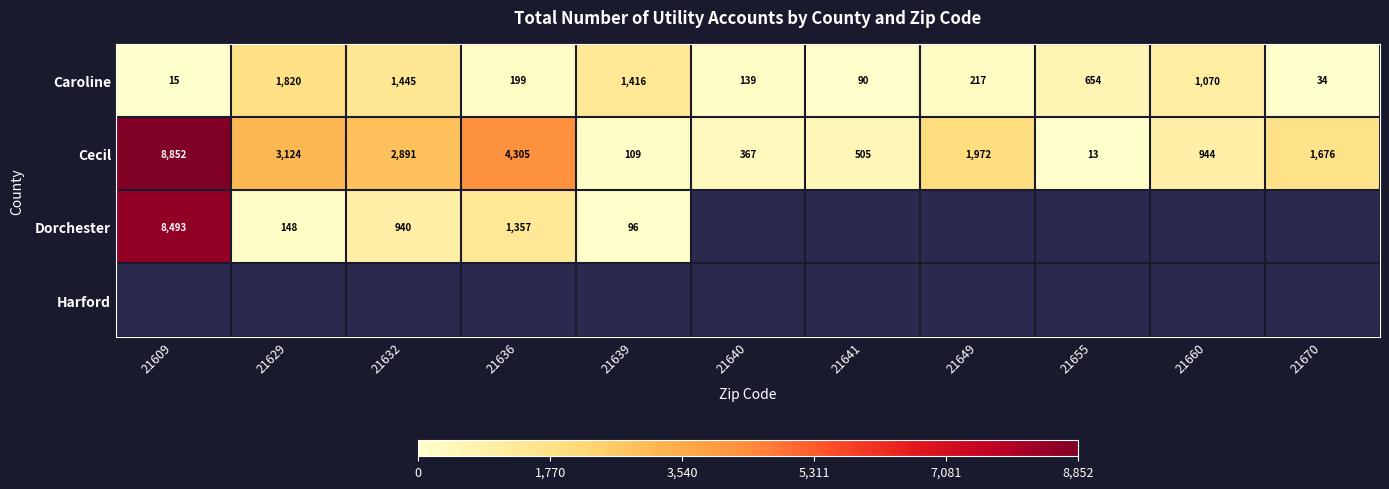

Between 21609 and 21639, which is larger?

21639